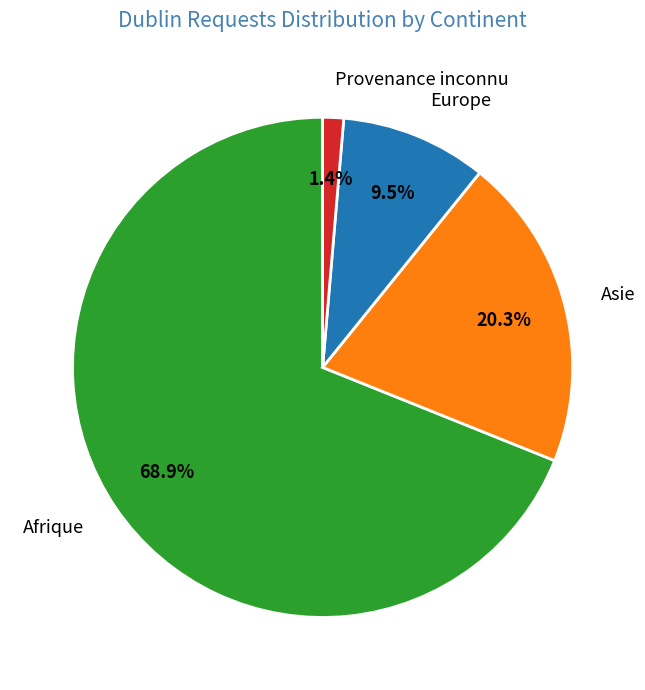

Do Asie and Afrique together represent more than half of the pie?

Yes